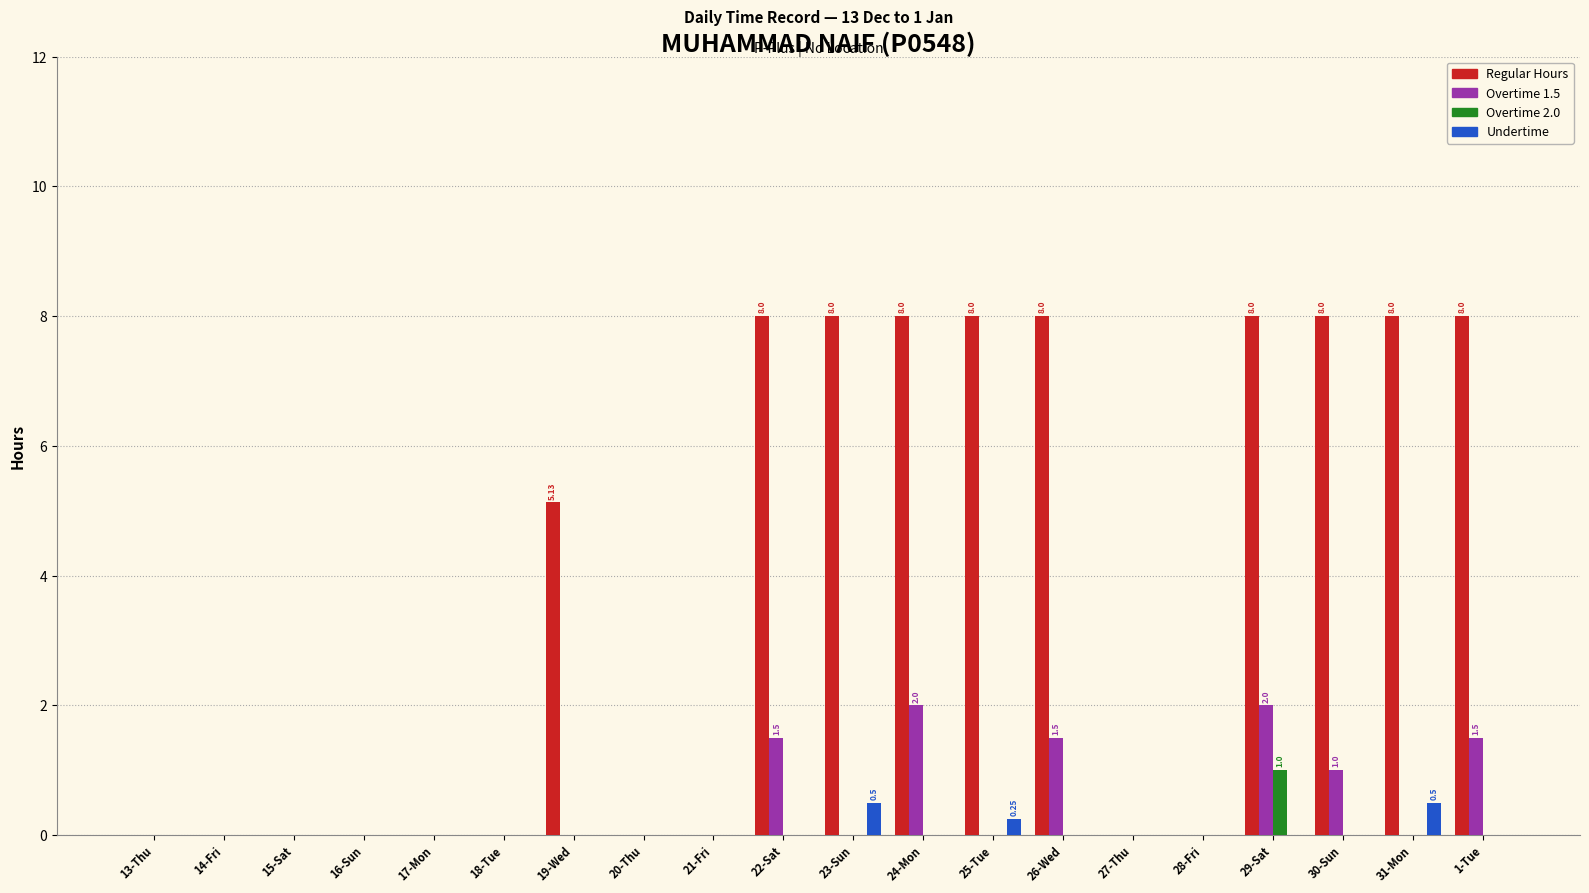

Between 21-Fri and 23-Sun, which series saw the biggest shift?

Regular Hours